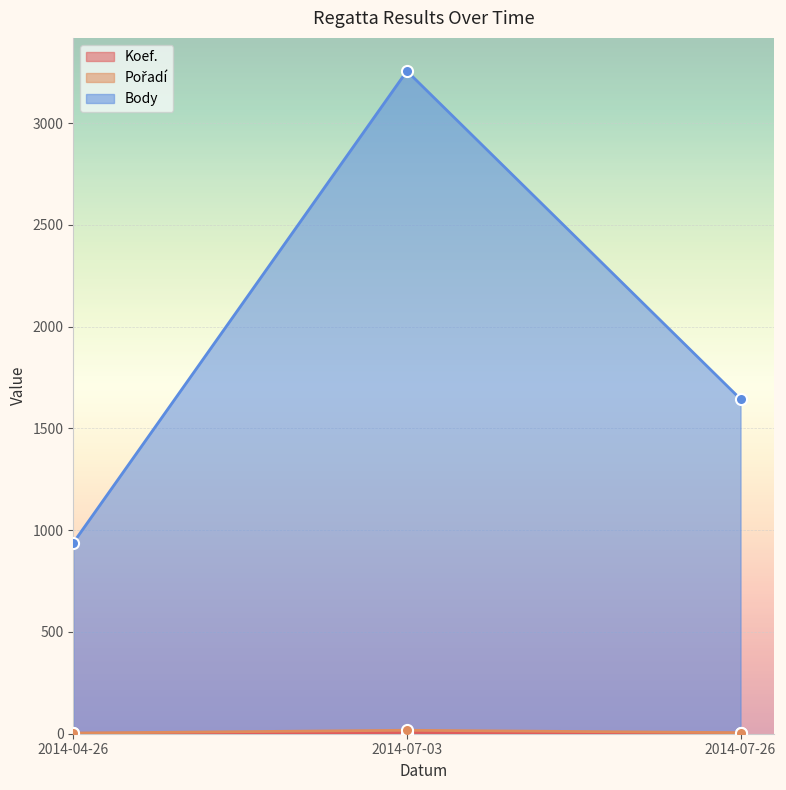

What is the total value across all series at 2014-07-26?

1652